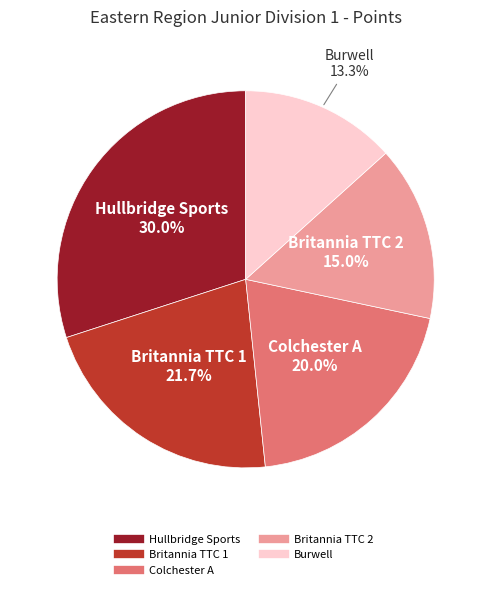

Does Colchester A represent more than half of the total?

No